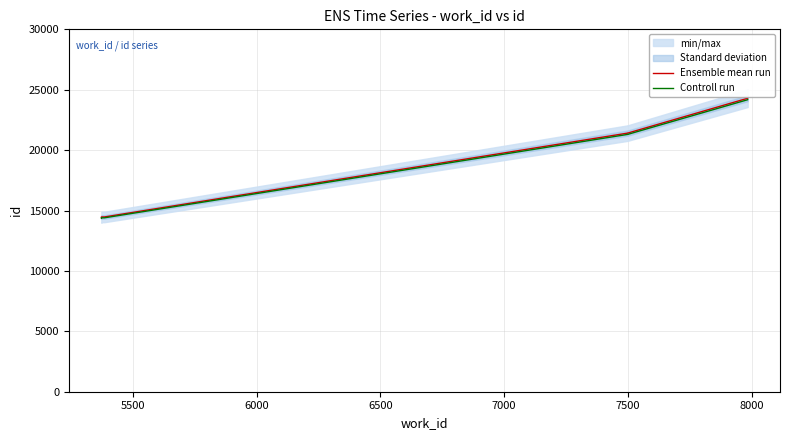

What is the minimum value shown in the chart?

14374.8